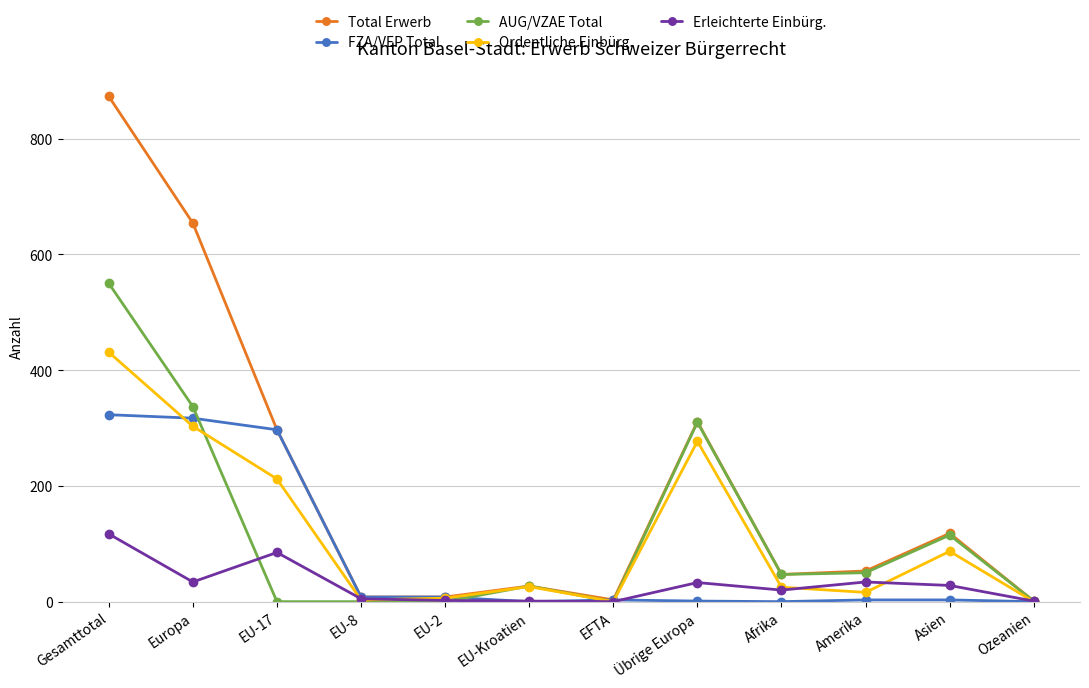

How many distinct data groups are displayed?

5